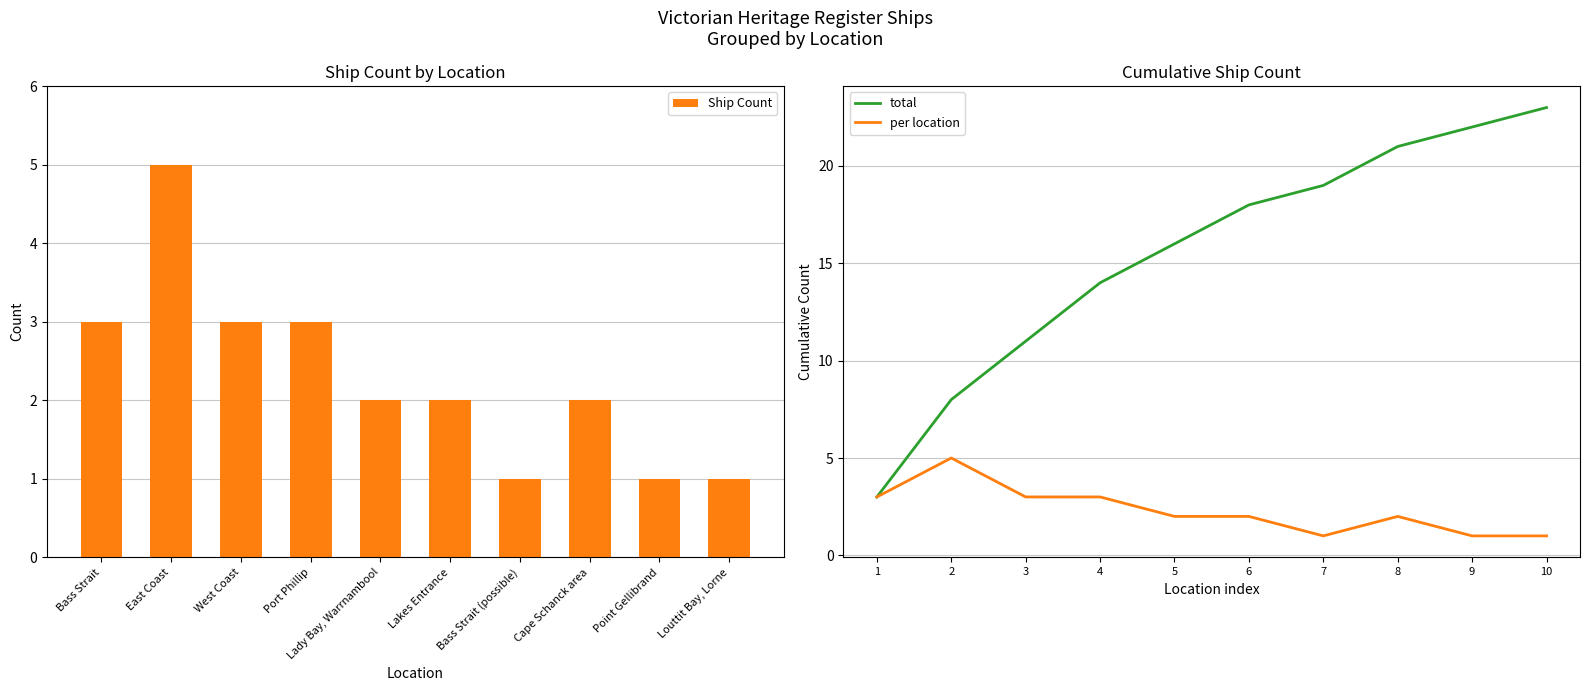

Reading left to right, extract all data points from this chart.

Ship Count: Bass Strait=3	East Coast=5	West Coast=3	Port Phillip=3	Lady Bay, Warrnambool=2	Lakes Entrance=2	Bass Strait (possible)=1	Cape Schanck area=2	Point Gellibrand=1	Louttit Bay, Lorne=1
total: 1=3	2=8	3=11	4=14	5=16	6=18	7=19	8=21	9=22	10=23
per location: 1=3	2=5	3=3	4=3	5=2	6=2	7=1	8=2	9=1	10=1